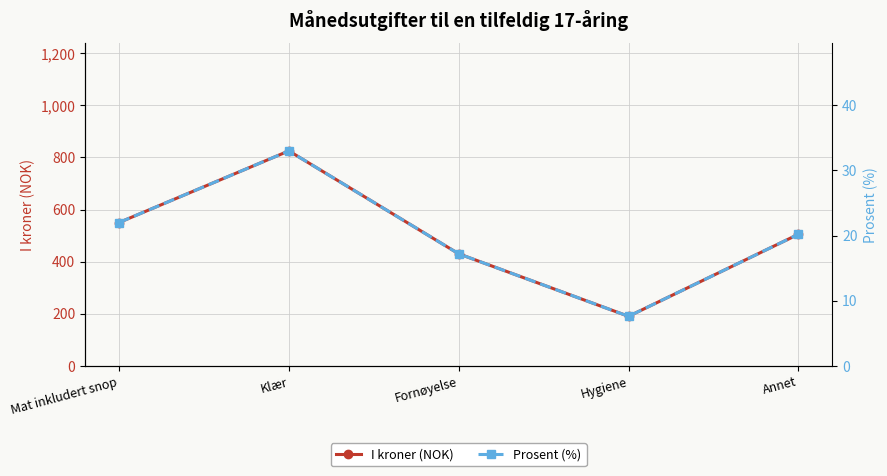

Where does the Prosent (%) series first go above 20?

Mat inkludert snop